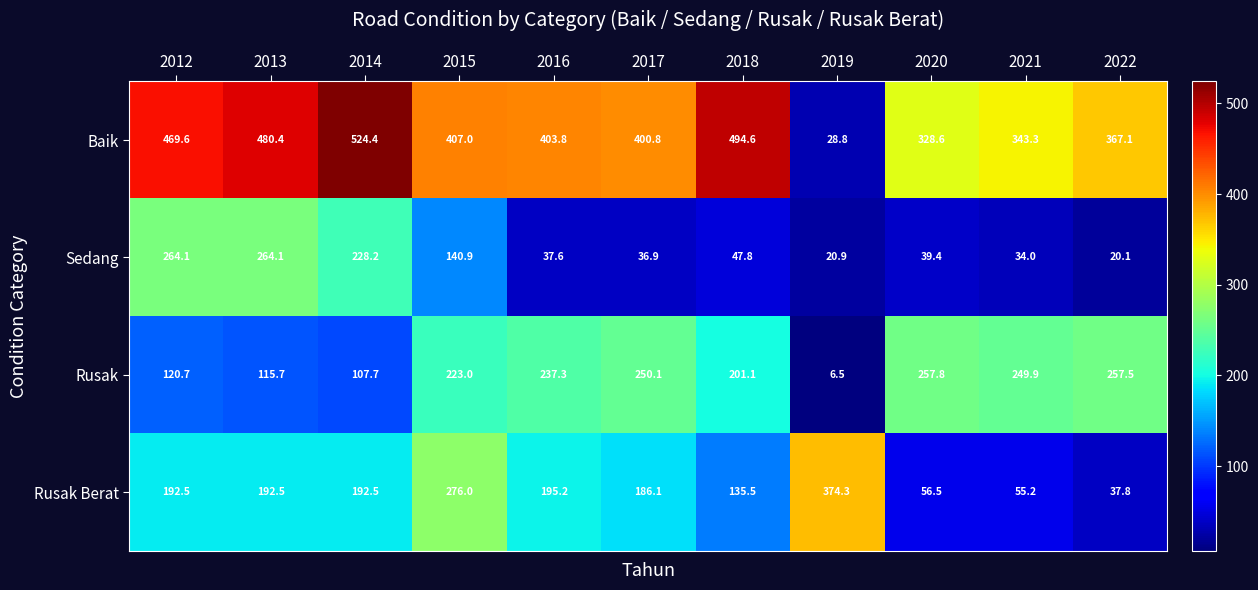

Which category has the highest value in the Baik series?

2014